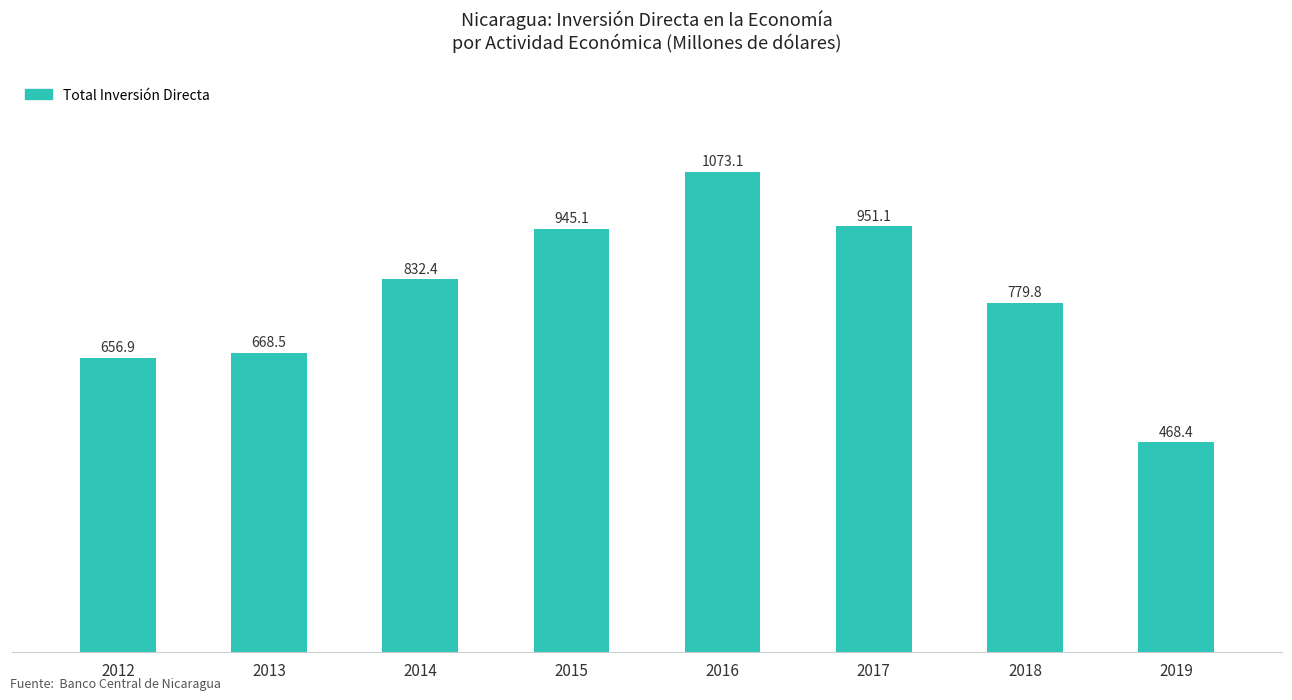

List the labels in order of value, largest first.

2016, 2017, 2015, 2014, 2018, 2013, 2012, 2019